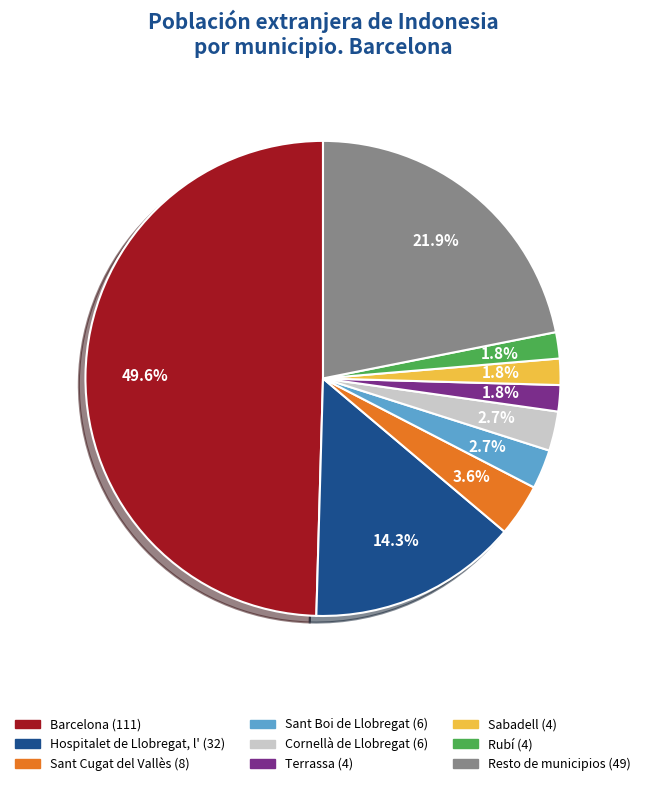

Do Terrassa and Cornellà de Llobregat together represent more than half of the pie?

No